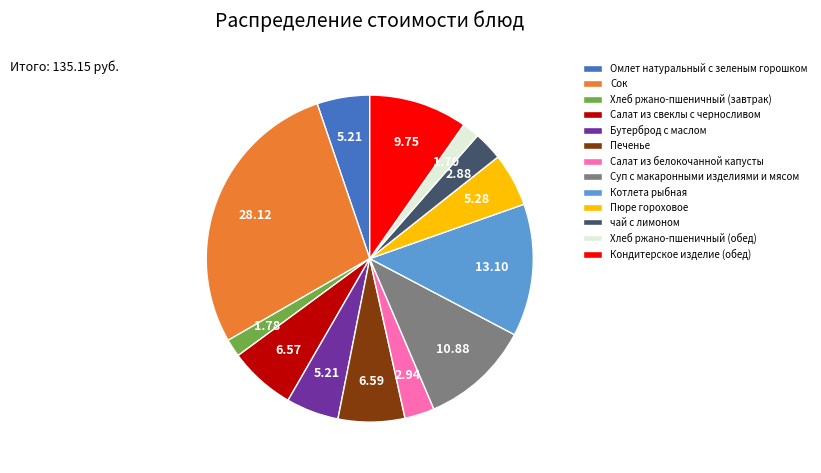

What is the largest slice in the pie chart?

Сок